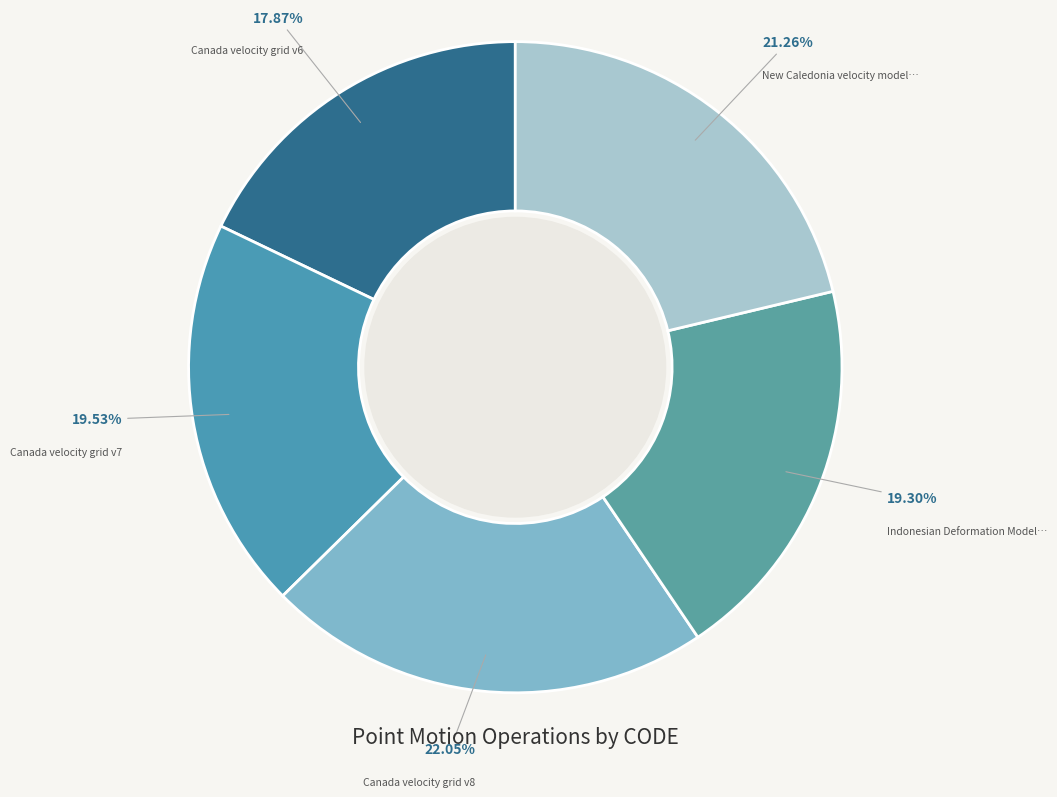

How many slices are in this pie chart?

5